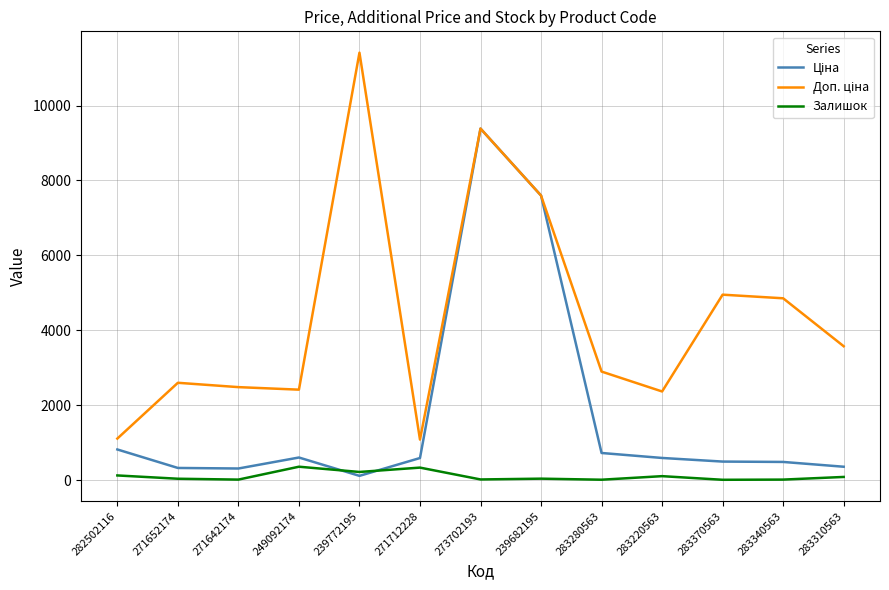

At which category is the sum across all series the highest?

273702193